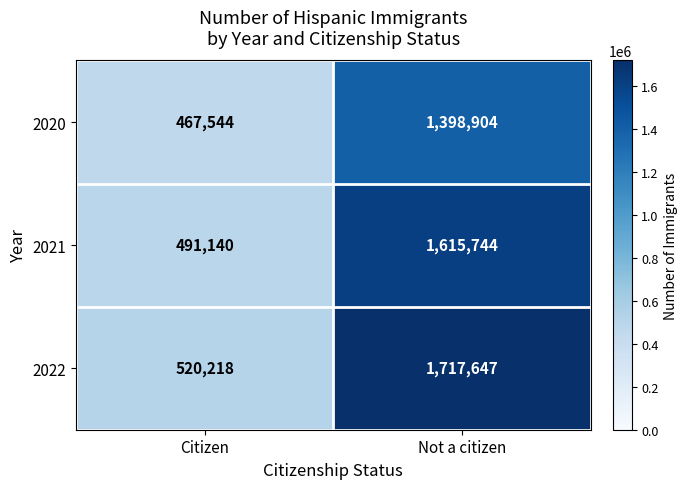

What is the lowest value of the 2021 series?

491140